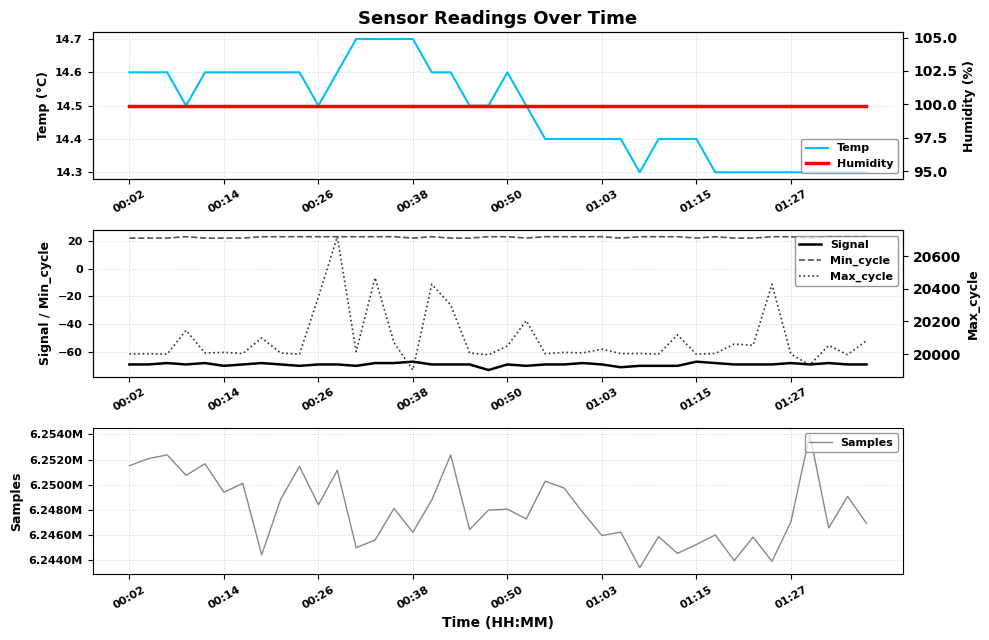

What is the minimum value for Signal?

-73